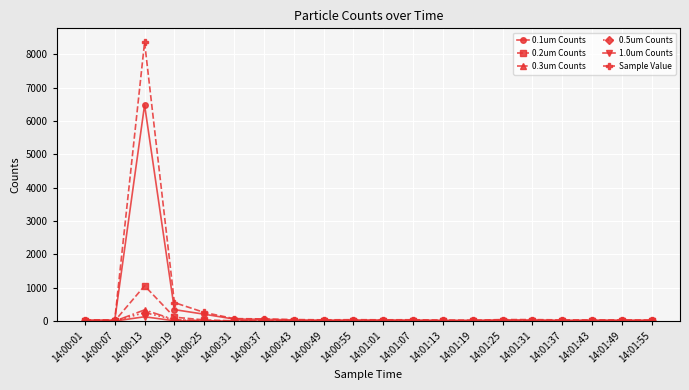

How many lines are shown in the chart?

6